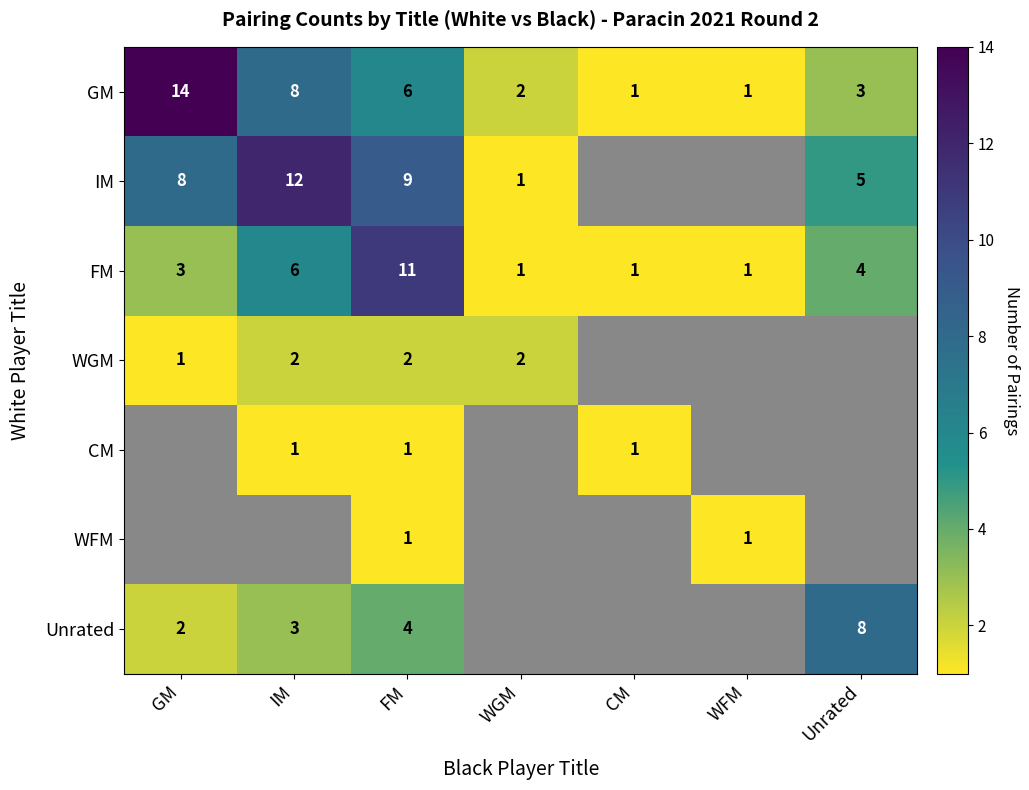

What is the sum of the IM values at IM and Unrated?

17